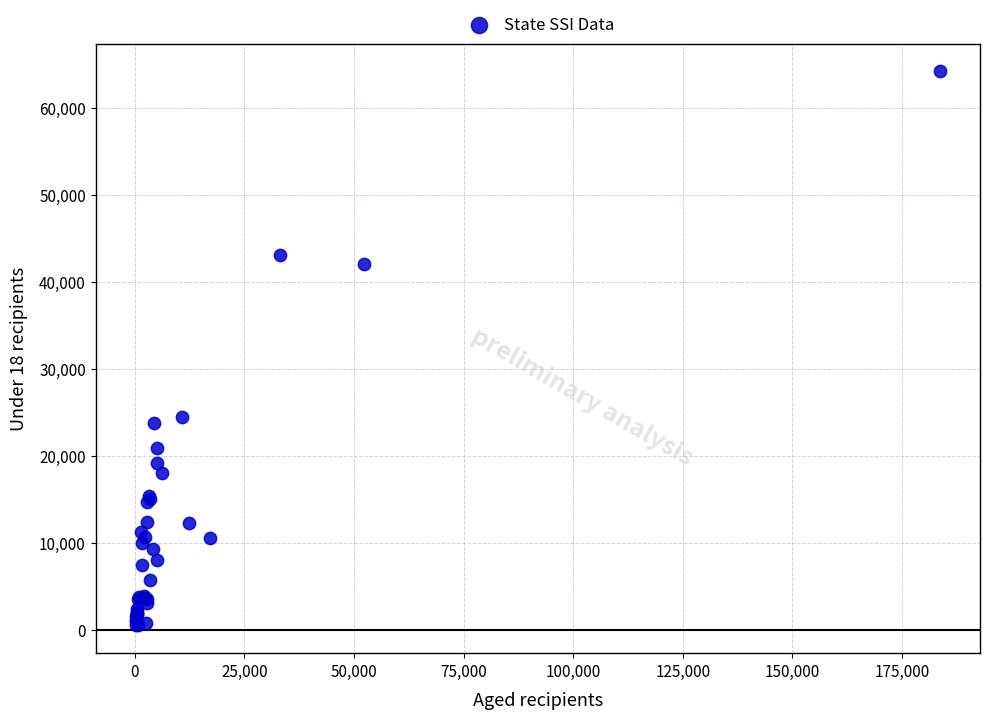

What Y value in the scatter plot is closest to 32335?

24489